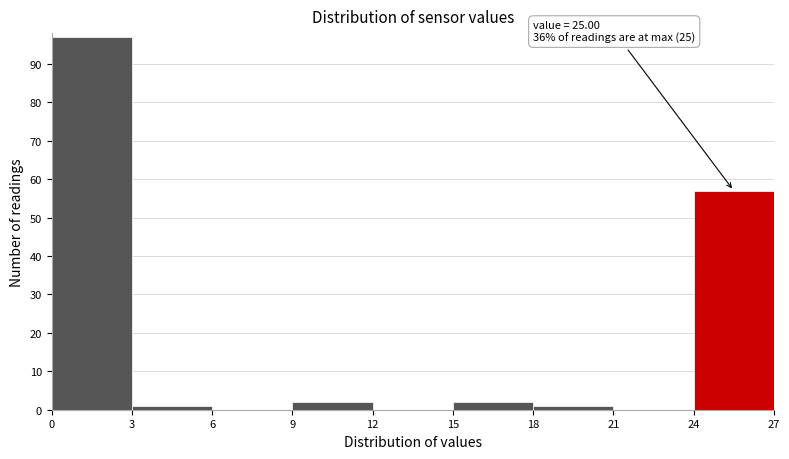

Which range on the x-axis has the tallest bar?

0 to 3